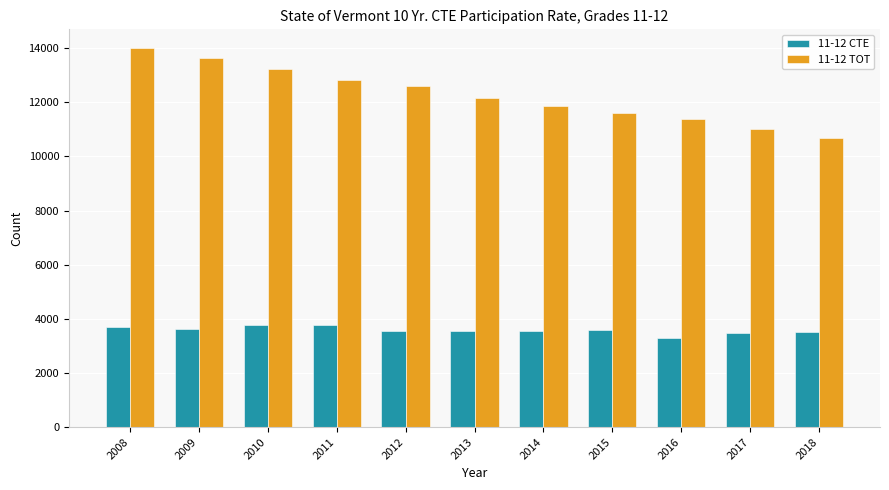

Which series changed the most between 2009 and 2018?

11-12 TOT